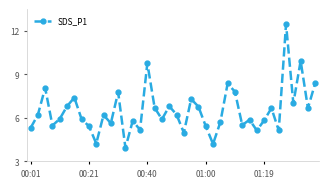

What is the greatest value displayed?

12.5